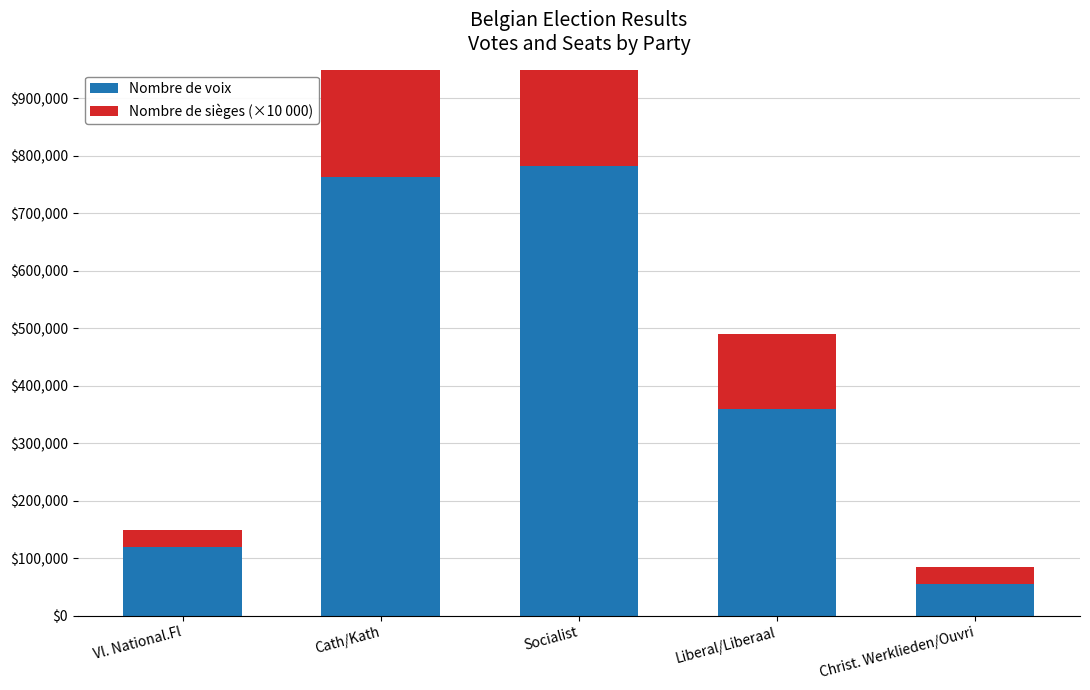

The Nombre de sièges (×10 000) series shows 178425 at Liberal/Liberaal. True or false?

False